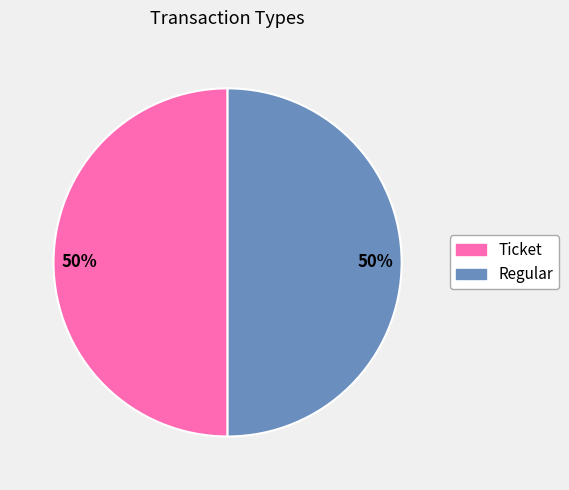

How many segments does this pie chart have?

2